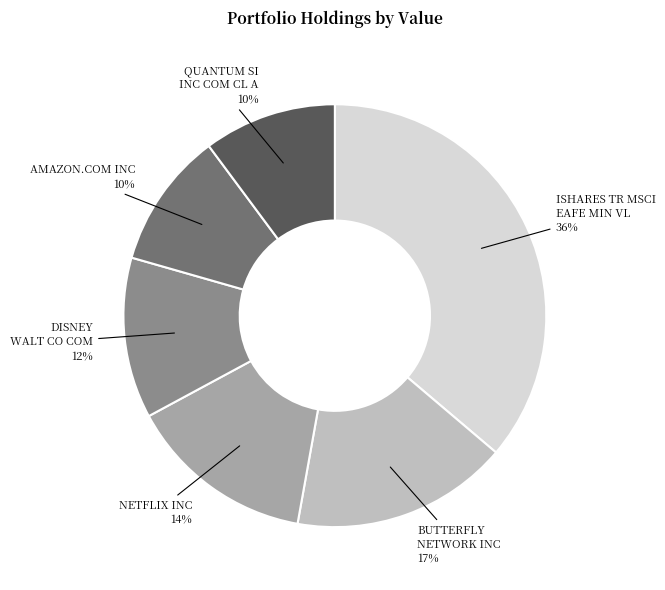

Does any single category account for the majority?

No